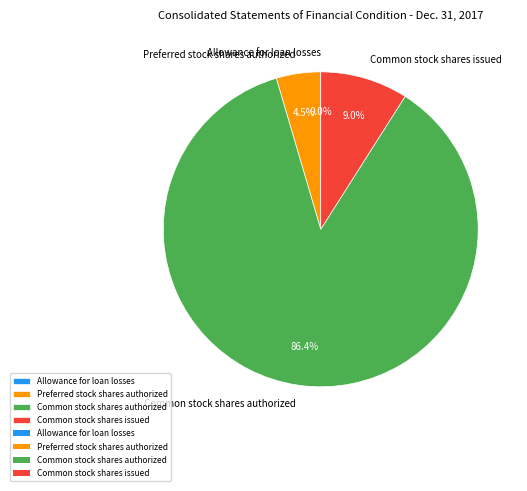

Between Common stock shares issued and Preferred stock shares authorized, which is larger?

Common stock shares issued